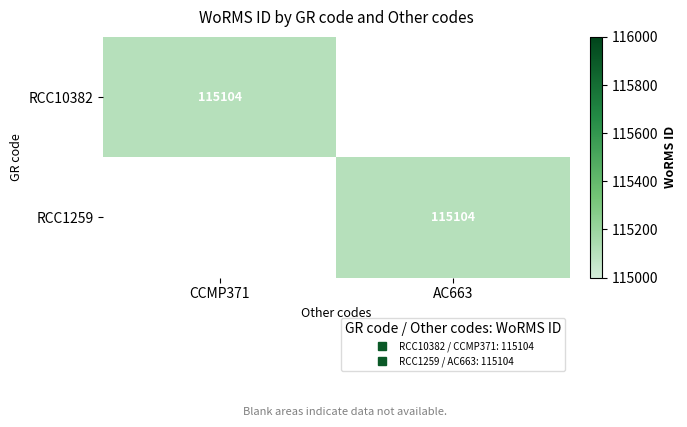

Which series has the widest spread of values?

RCC10382